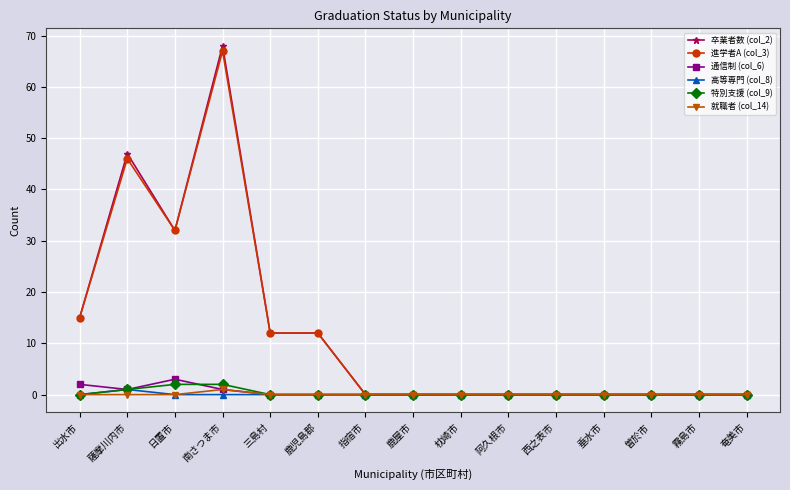

True or false: 高等専門 (col_8) has a value of 1 at 薩摩川内市.

True